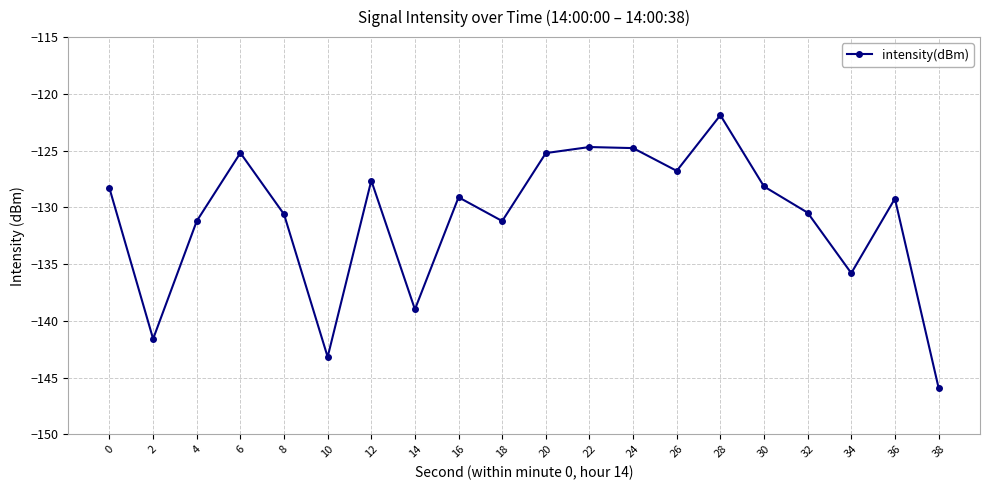

How many values are below -129?

11